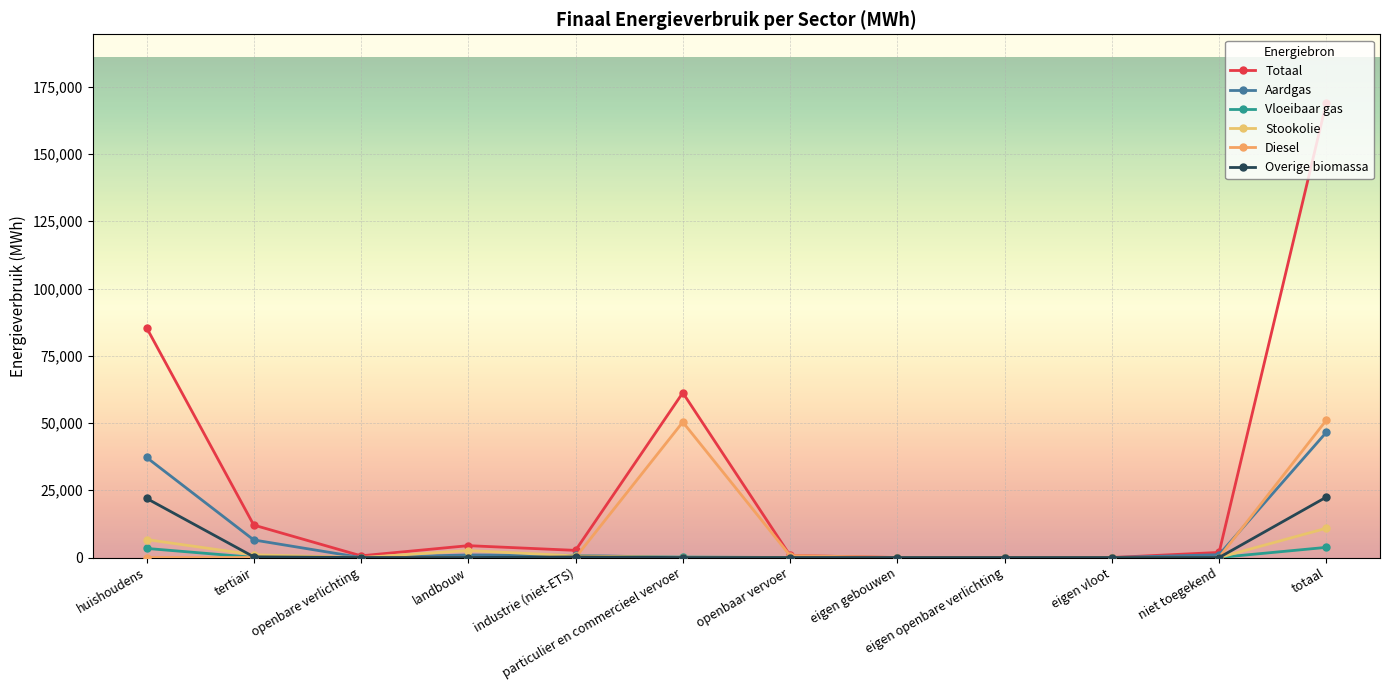

True or false: Totaal and Stookolie intersect in this chart.

False